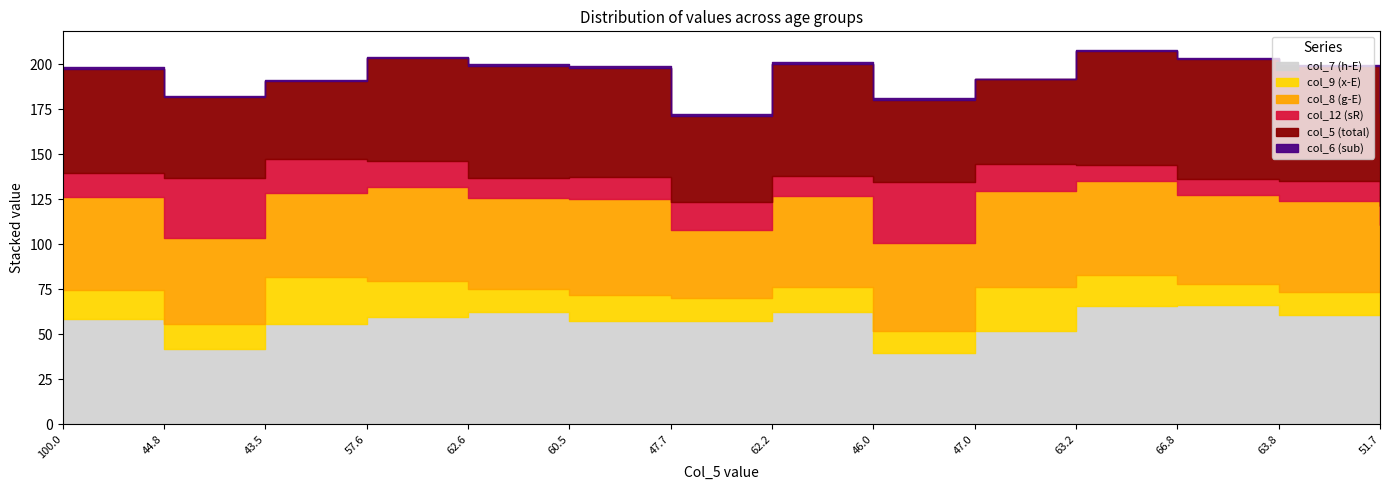

Which series changed the most between 100.0 and 60.5?

col_5 (total)